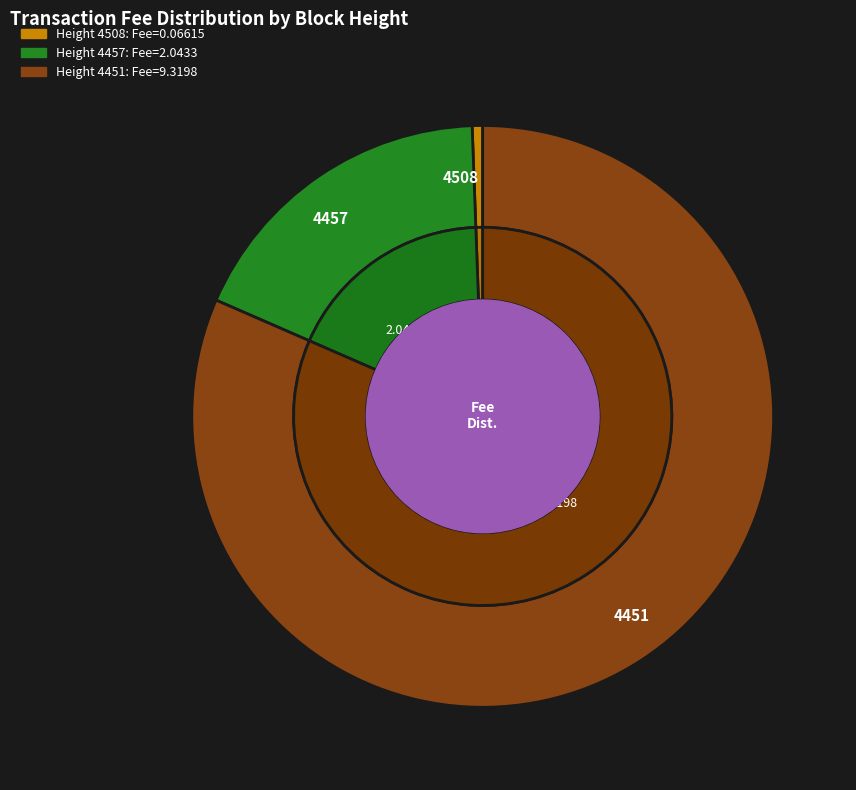

Combined, what portion of the pie is 4457 and 4451?

99.4%